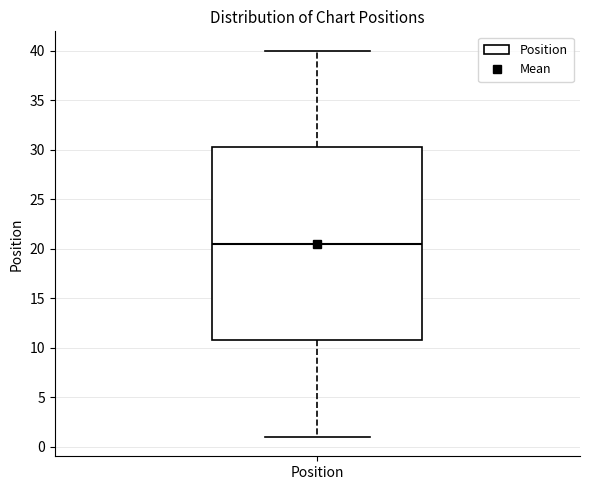

Read this box plot against the y-axis: the position of the median line, the range covered by the box, and the ends of both whiskers. The values are not printed on the chart, so give them approximately, as read against the axis.

median 20.5, box 11.0 to 30.5, whiskers 1.0 to 40.0